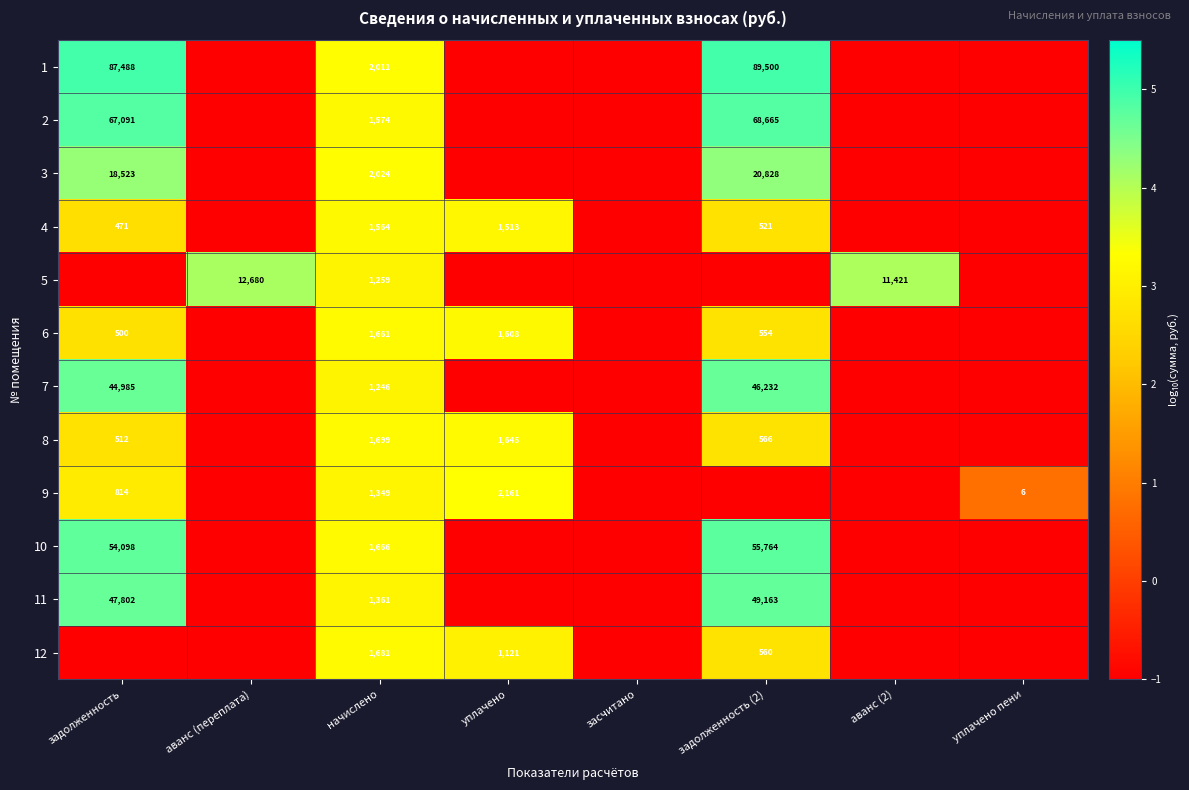

Is it true that 6 equals 2221 at начислено?

False